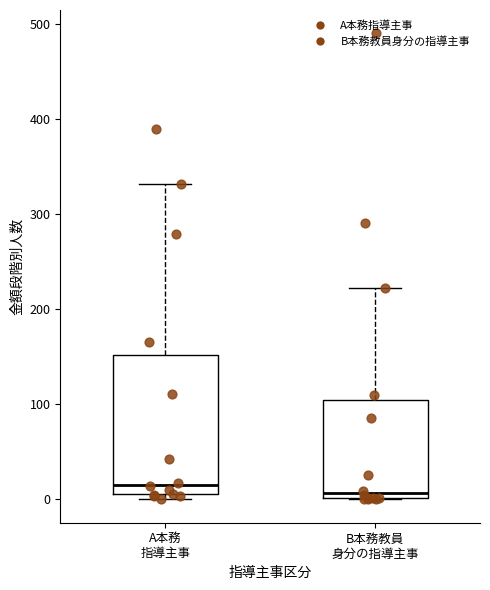

Comparing the boxes themselves (not the whiskers), which one is the tallest?

A本務 指導主事